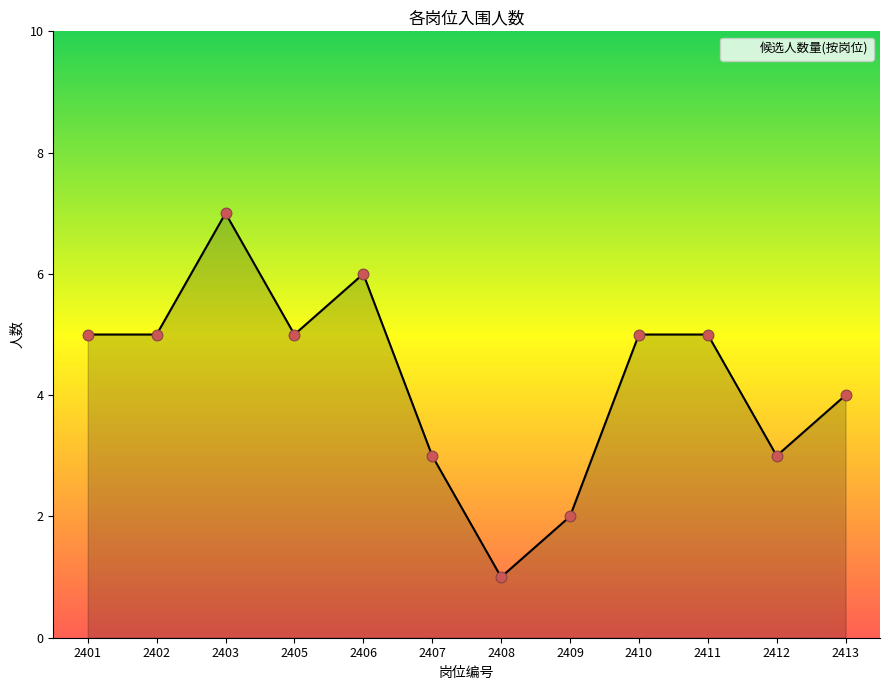

What is the ratio of the value at 2406 to the value at 2410?

1.2